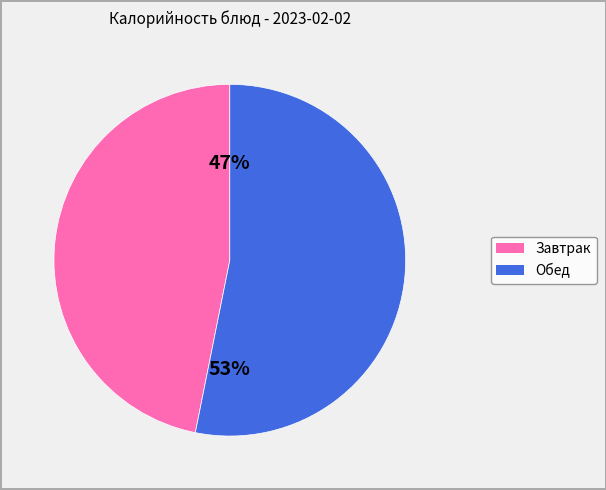

To the nearest percent, what is the average slice percentage?

50%